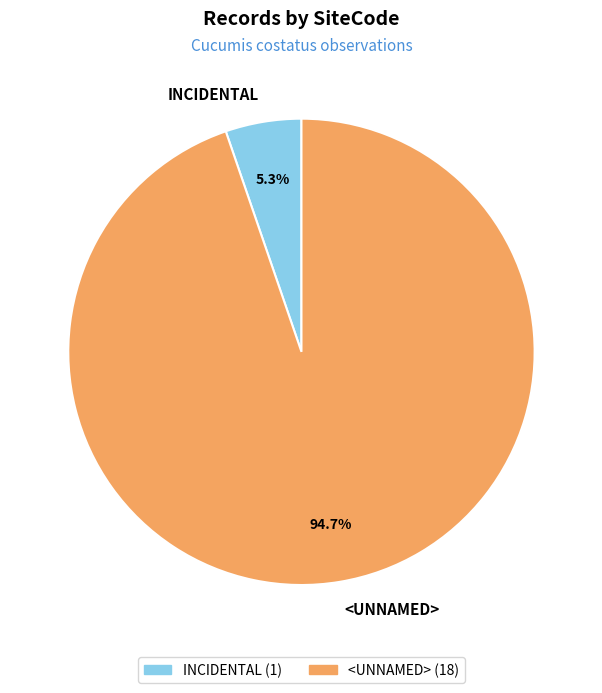

Does <UNNAMED> represent more than half of the total?

Yes